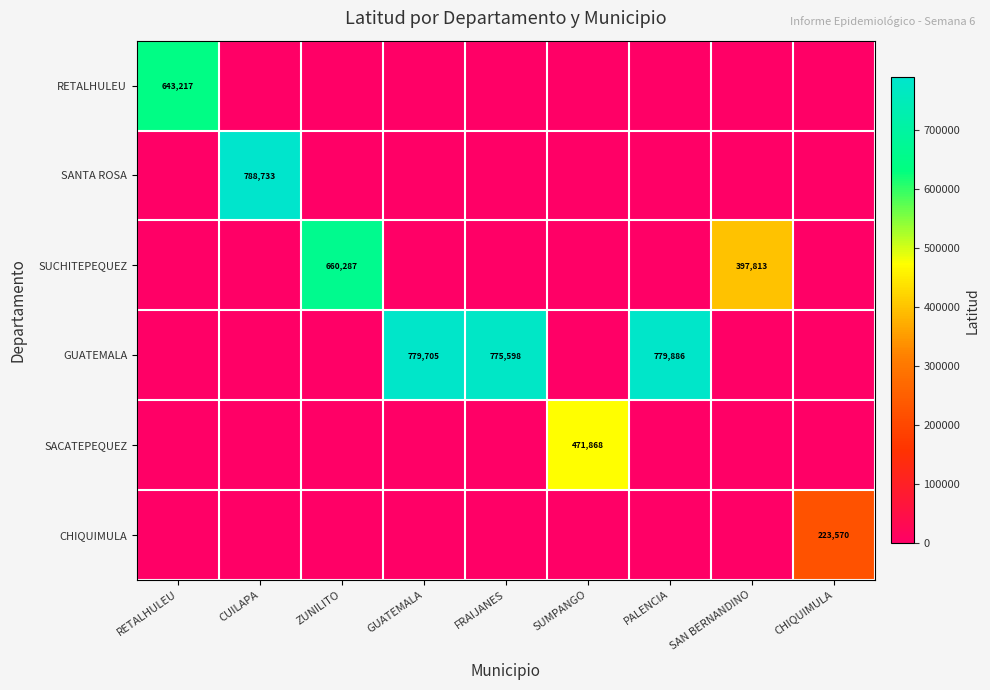

The SACATEPEQUEZ series shows 648823 at SUMPANGO. True or false?

False